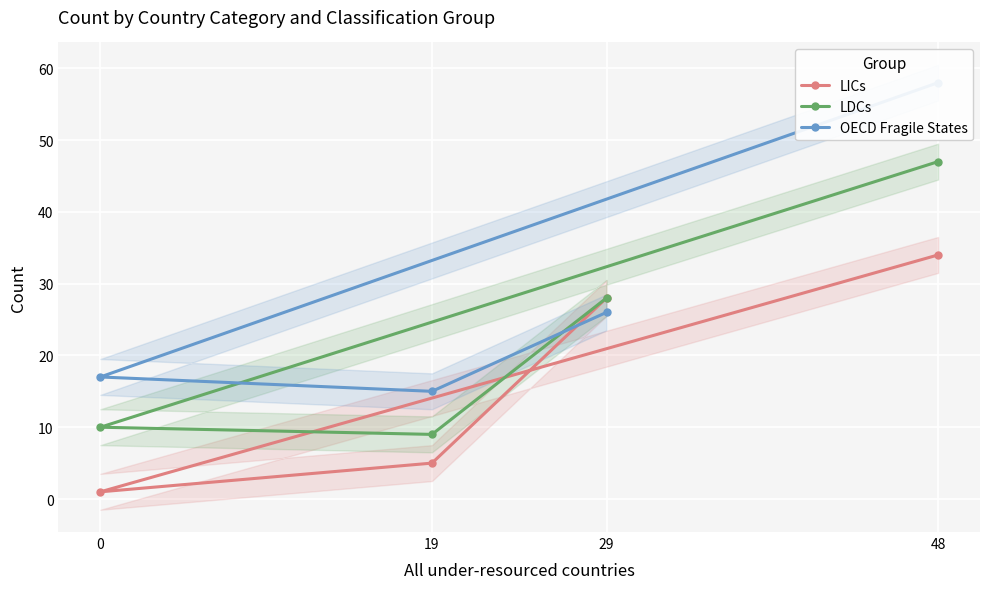

At which label does LICs first exceed 28?

48